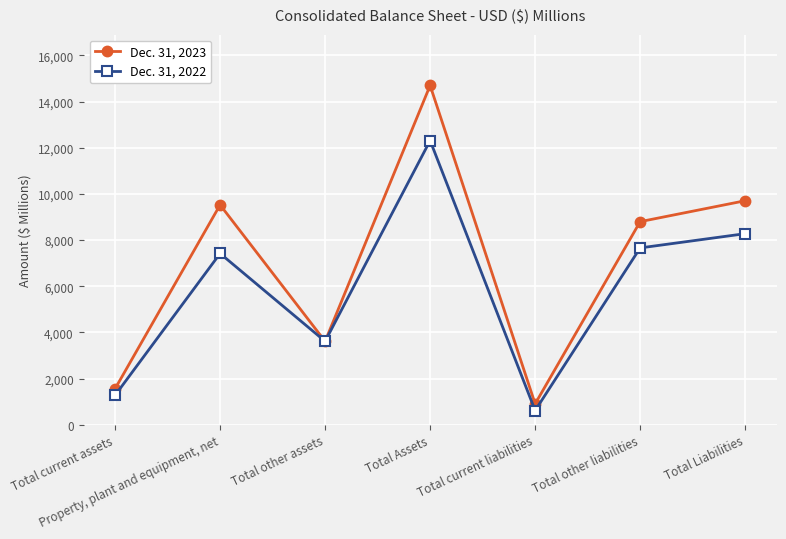

What is the label of the 7th point from the left?

Total Liabilities